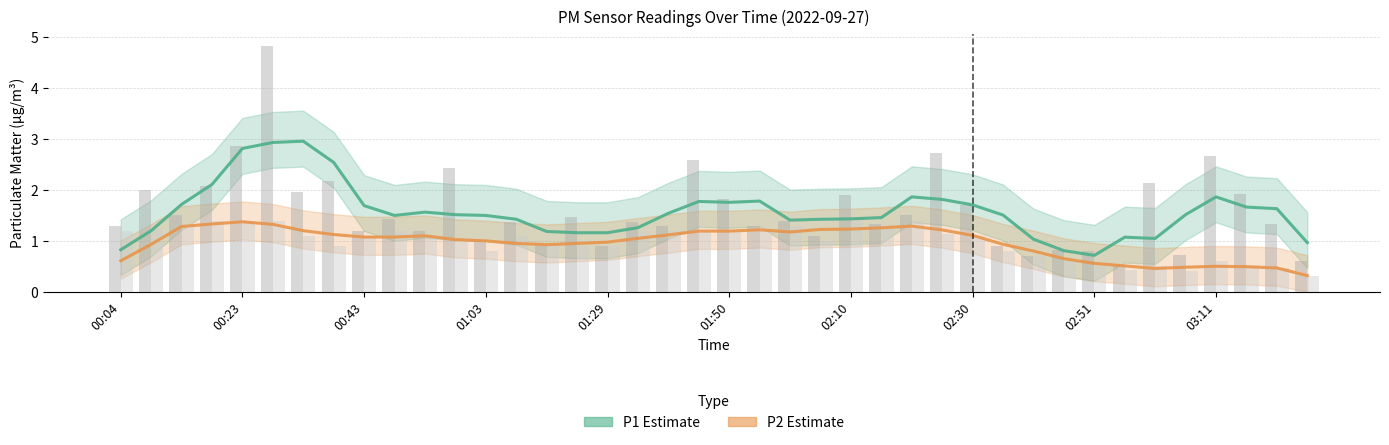

Is the value of P2 (PM2.5 estimate) at 37 greater than the value of P1 (PM10 estimate) at 12?

No